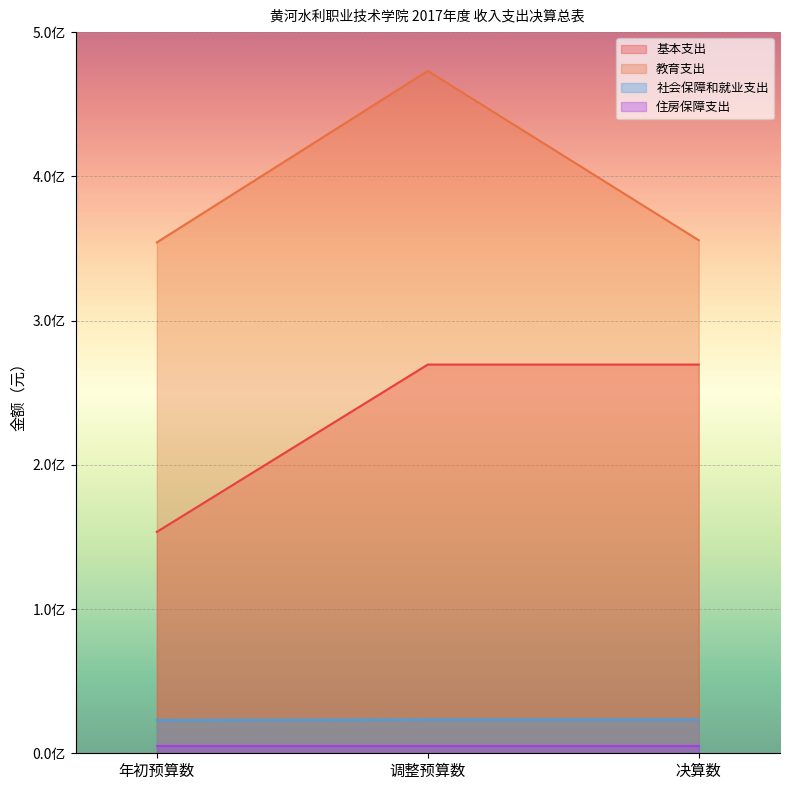

The 社会保障和就业支出 series shows 41699232.1 at 调整预算数. True or false?

False